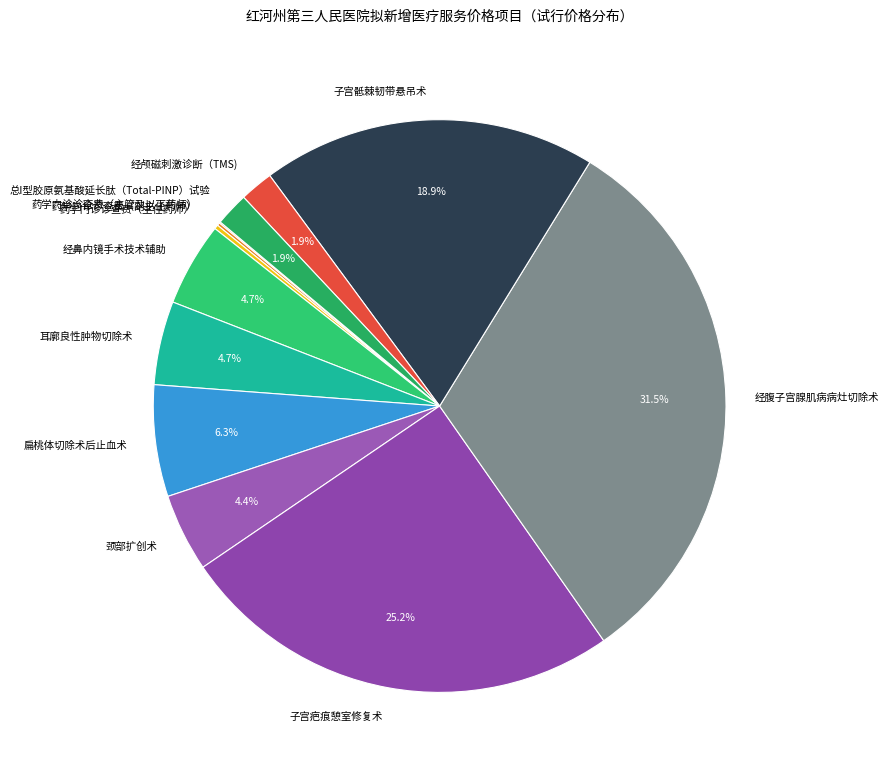

Between 子宫骶棘韧带悬吊术 and 扁桃体切除术后止血术, which is larger?

子宫骶棘韧带悬吊术